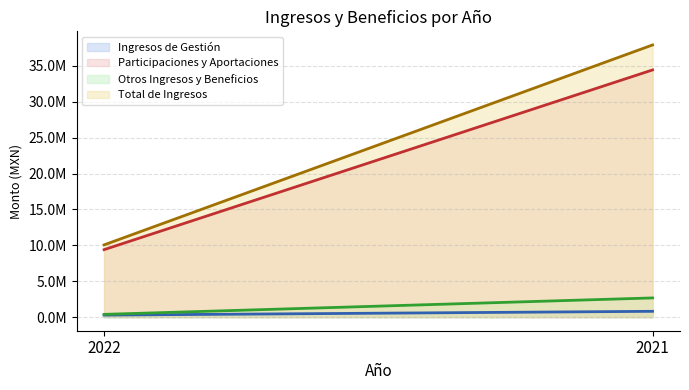

What are all the series names shown in the legend?

Ingresos de Gestión, Participaciones y Aportaciones, Otros Ingresos y Beneficios, Total de Ingresos